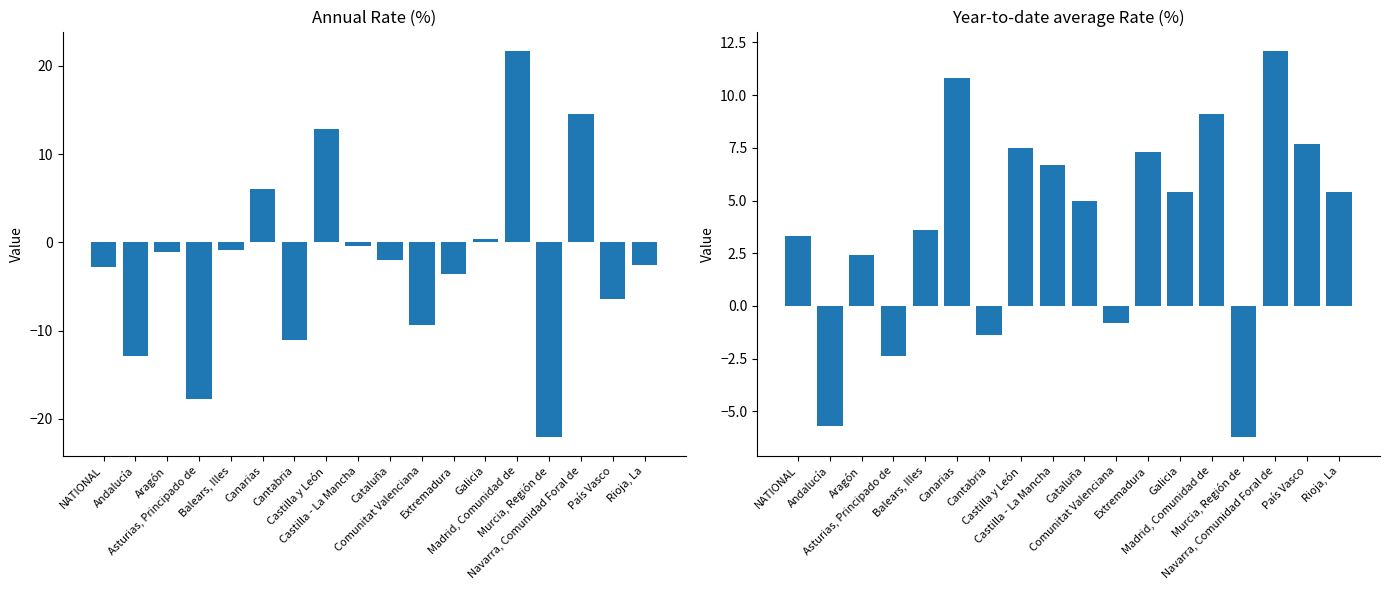

How many groups of bars are there?

18